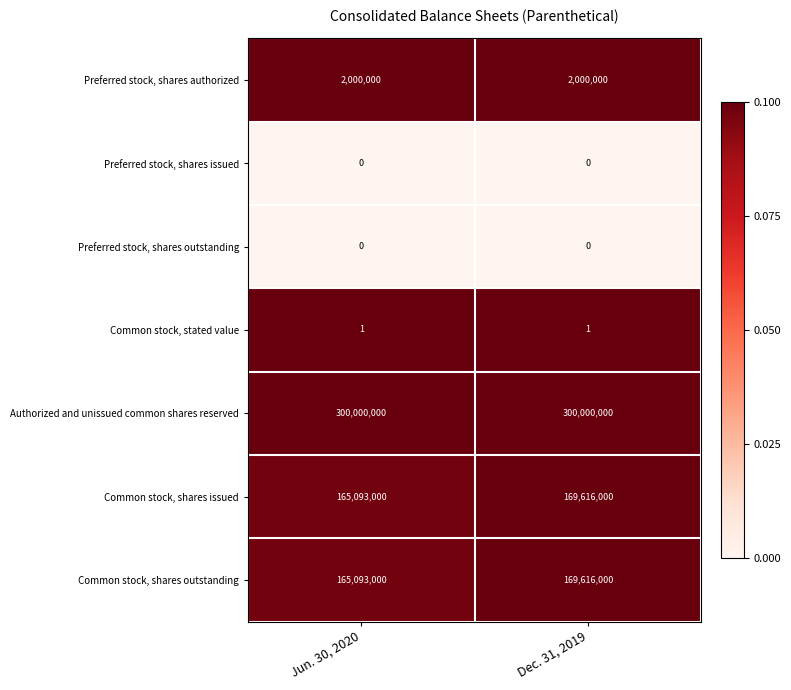

What value does the Preferred stock, shares authorized series have at Jun. 30, 2020?

2000000